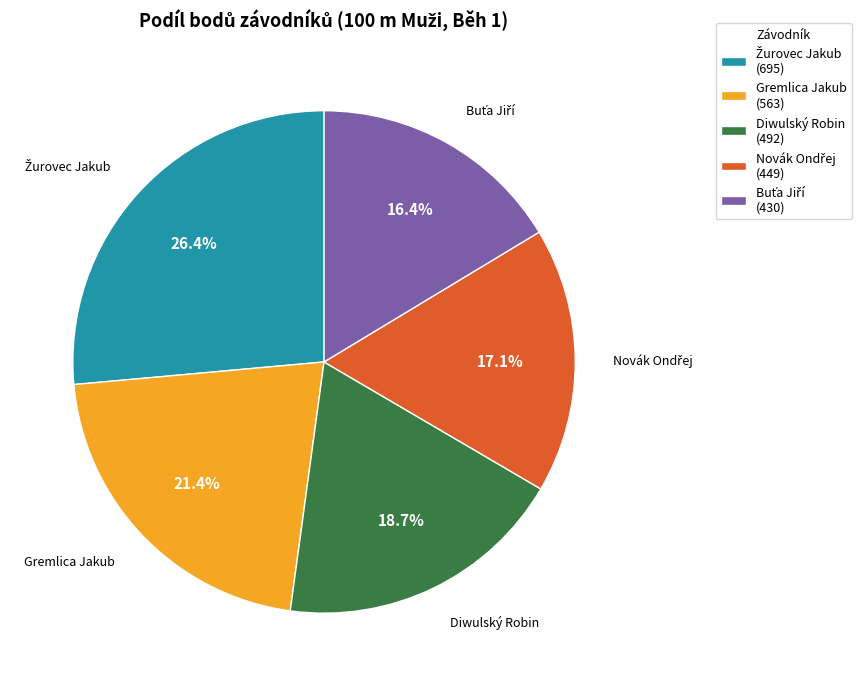

How much of the chart is everything except Diwulský Robin (492)?

81.3%